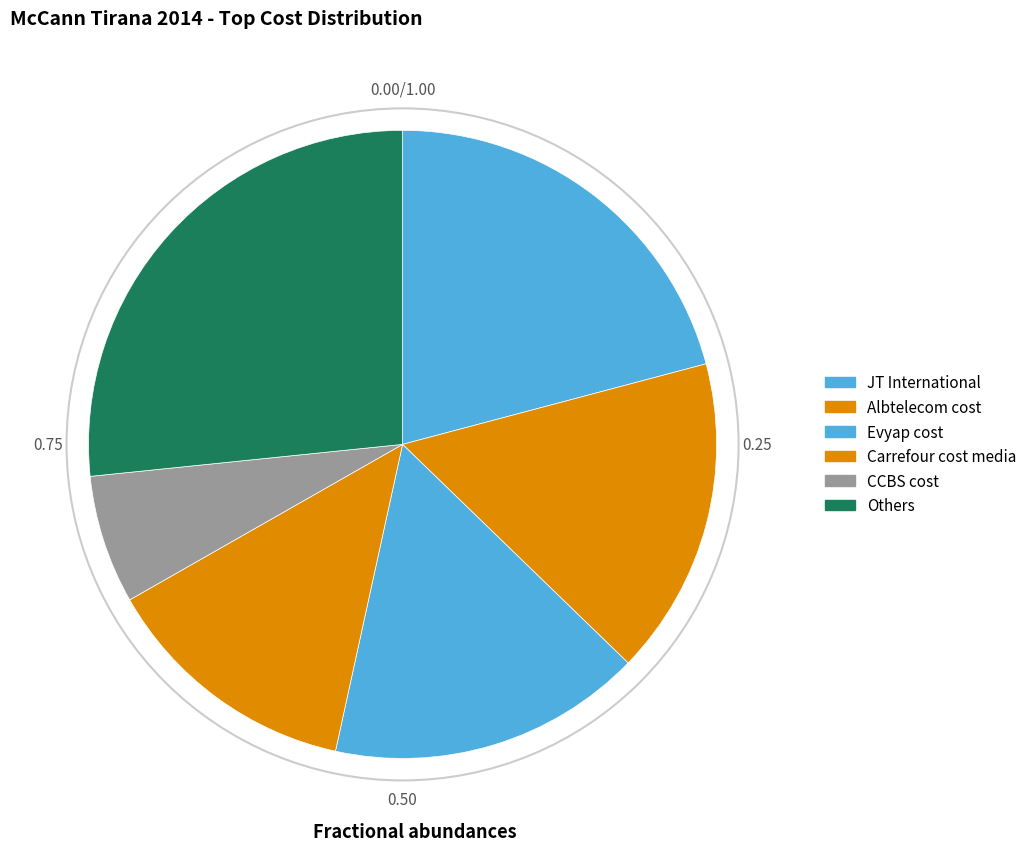

Count the number of slices in the pie.

6